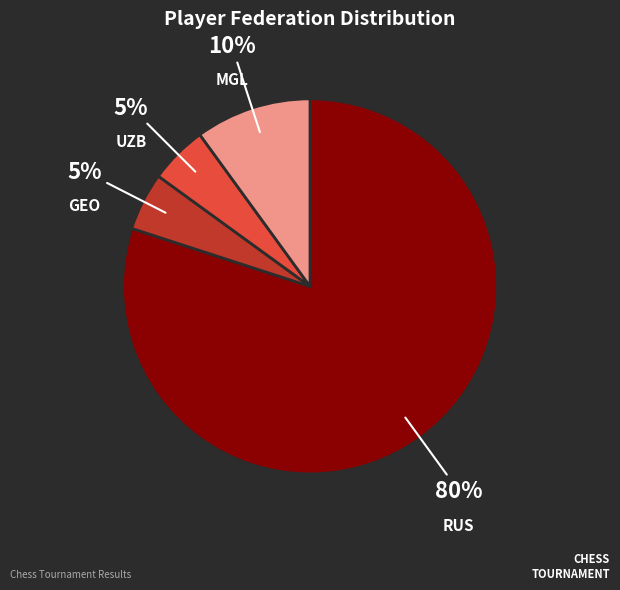

Is there any slice that represents more than half of the pie?

Yes